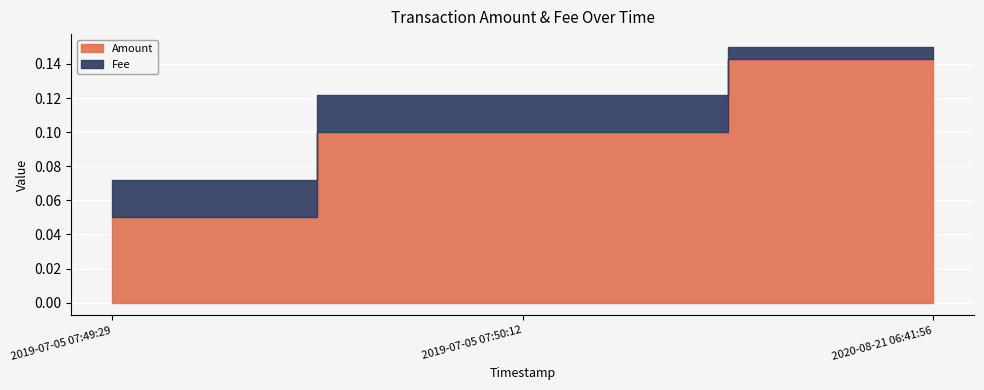

Is it true that Amount equals 0.2 at 2019-07-05 07:50:12?

False